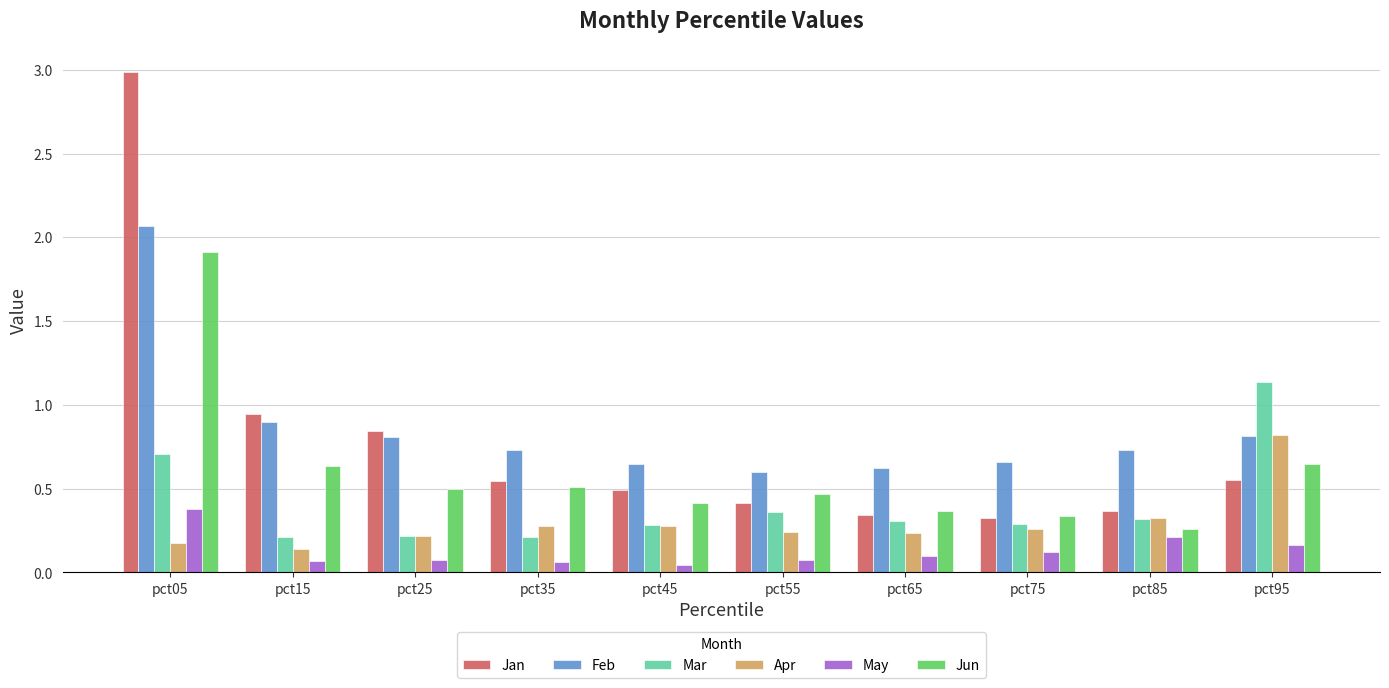

Where is Apr nearest to the value 0?

pct15